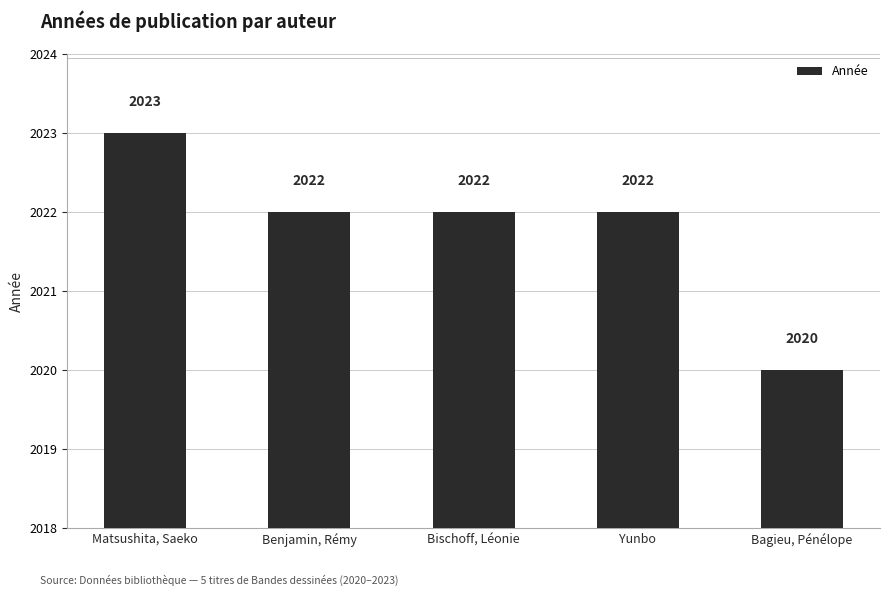

What is the label of the 1st bar from the left?

Matsushita, Saeko